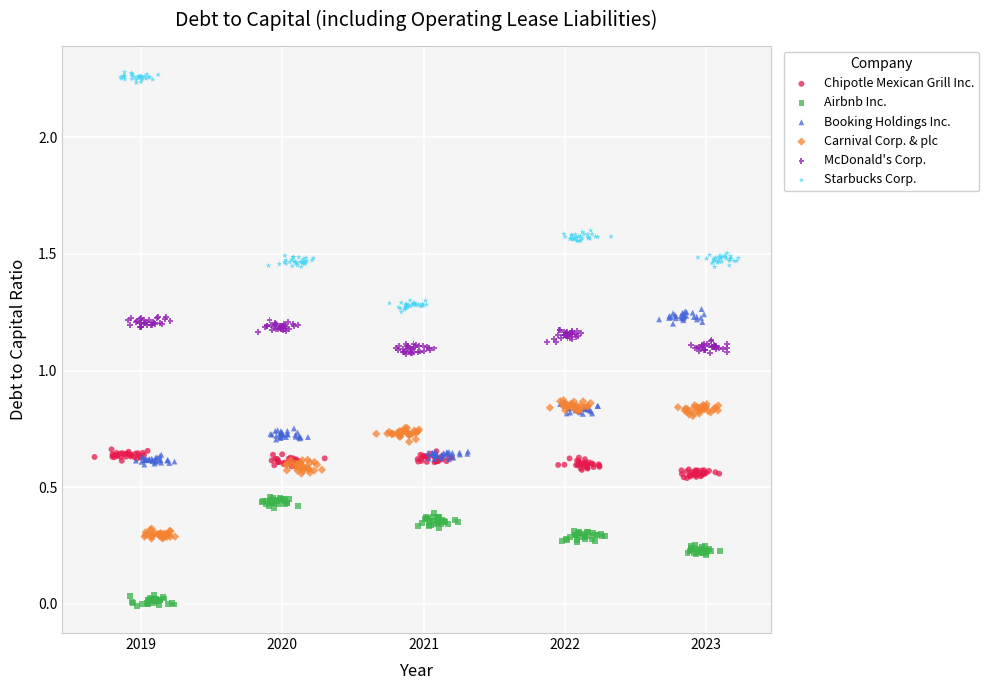

What are all the series names shown in the legend?

Chipotle Mexican Grill Inc., Airbnb Inc., Booking Holdings Inc., Carnival Corp. & plc, McDonald's Corp., Starbucks Corp.